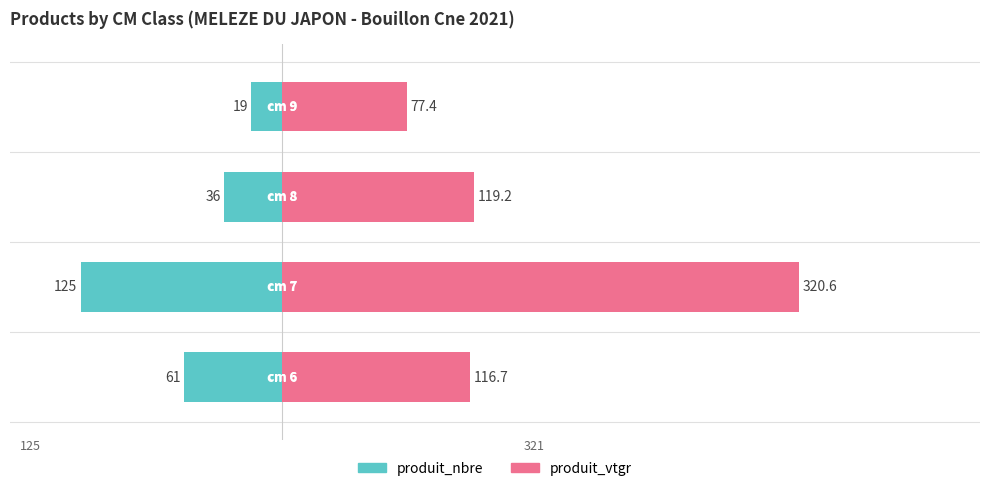

How many values in the produit_vtgr series are below 119?

2